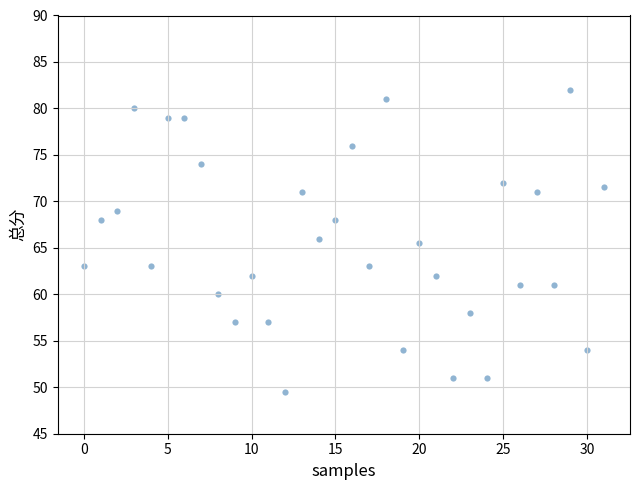

What is the range of Y values (max minus min)?

32.5